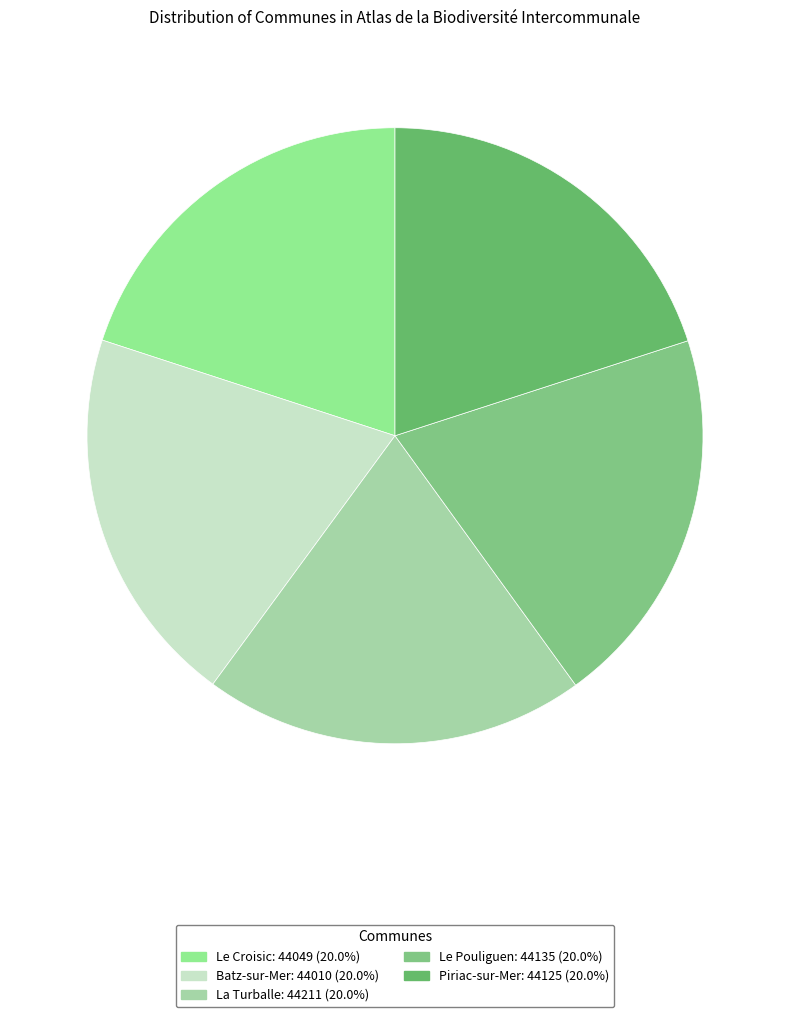

What is the largest slice in the pie chart?

La Turballe